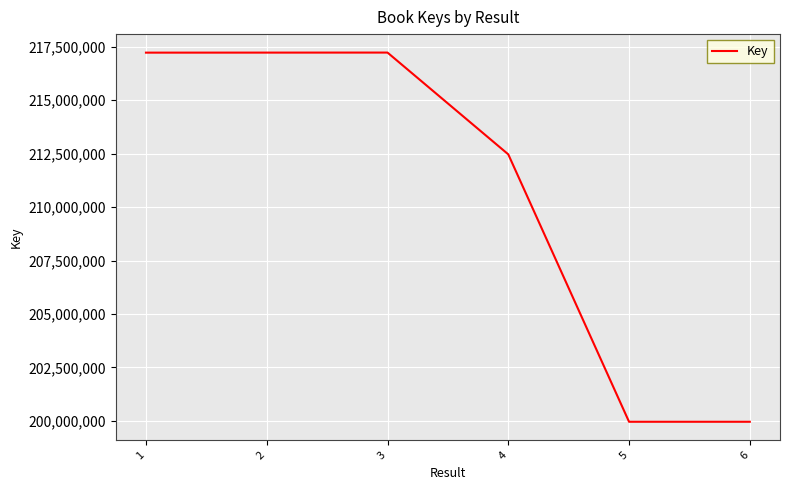

True or false: the data shows 293632732 at 5.

False